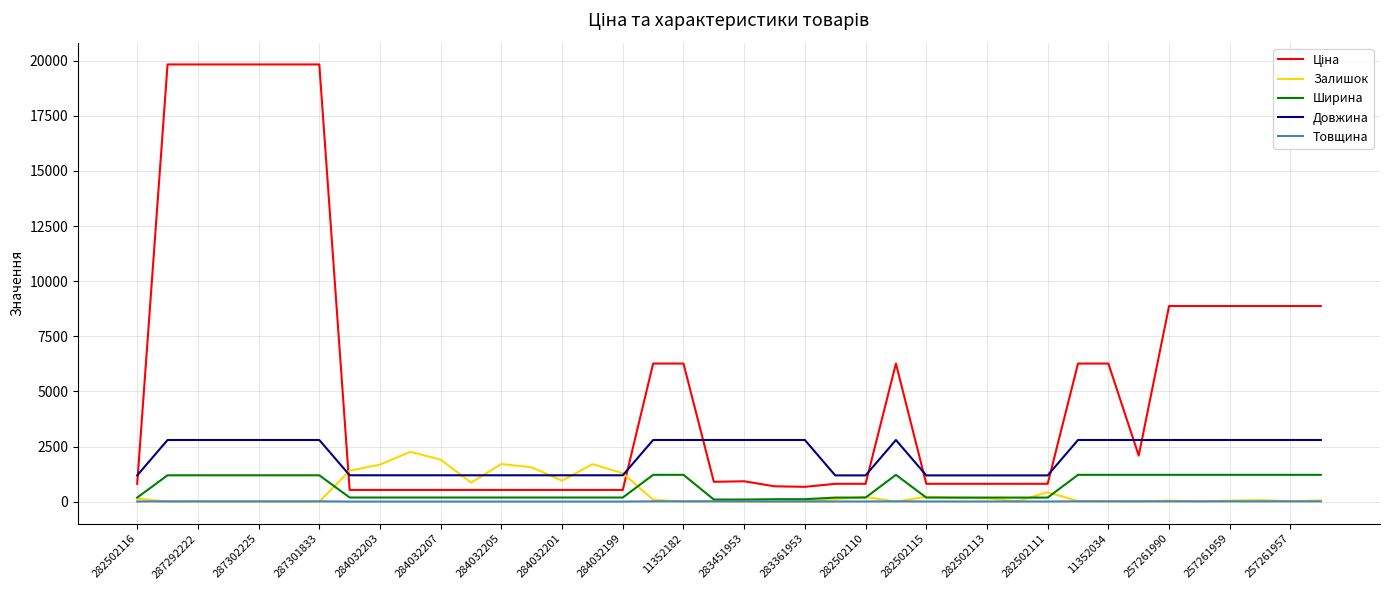

True or false: Ширина and Залишок cross at least once.

True